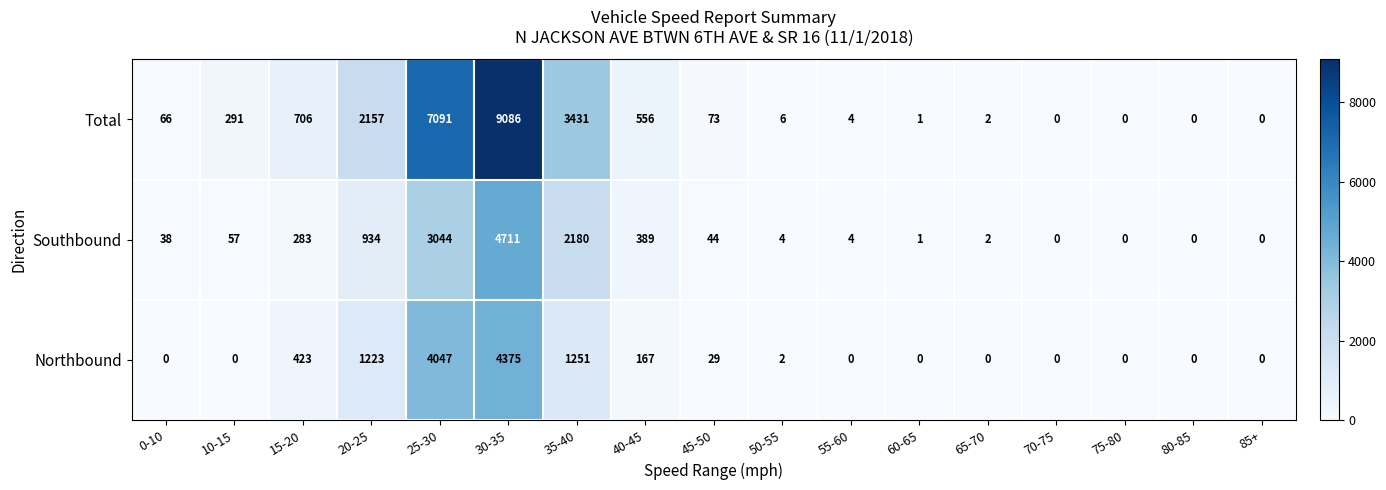

What is the average value of the Southbound series?

688